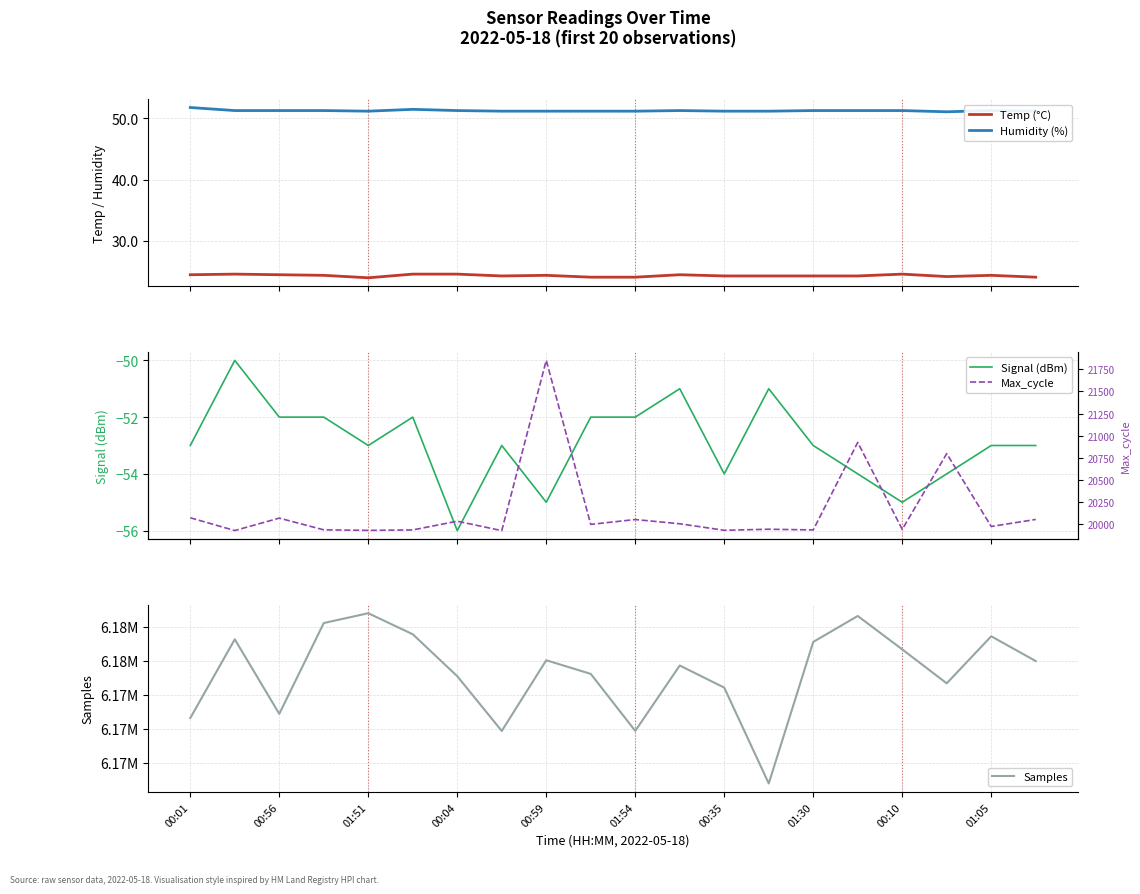

True or false: Humidity (%) and Signal (dBm) intersect in this chart.

False